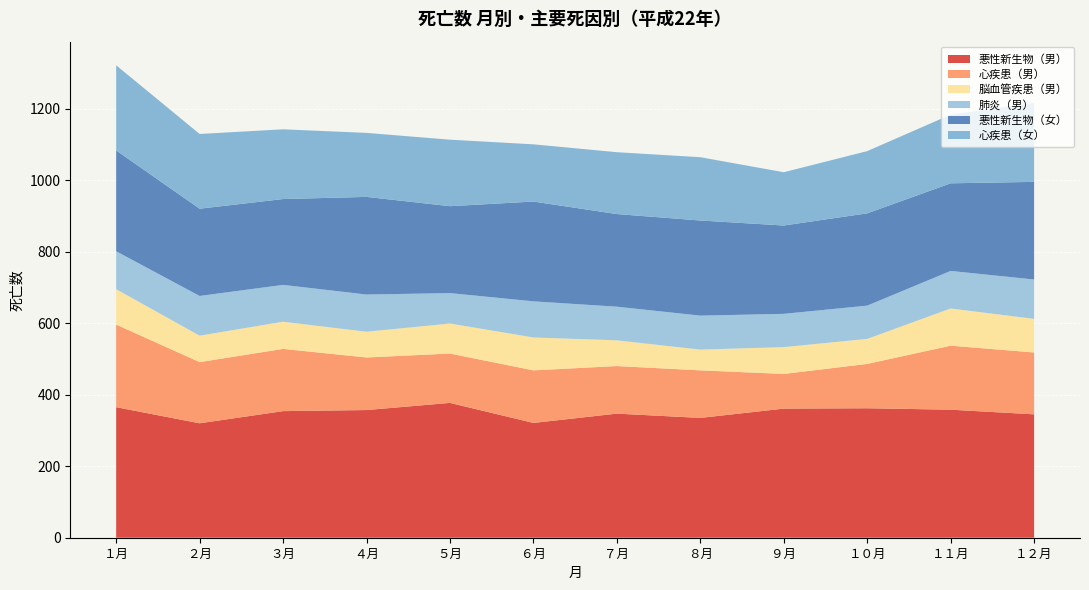

Reading left to right, what are all the values shown in this chart?

悪性新生物（男）: 365	320	354	357	377	321	347	335	361	362	358	345
心疾患（男）: 231	171	174	147	138	147	133	133	97	124	179	173
脳血管疾患（男）: 99	74	76	72	84	92	72	58	75	70	104	94
肺炎（男）: 106	111	103	104	85	101	94	95	93	93	105	110
悪性新生物（女）: 282	244	240	273	243	279	259	266	247	258	245	273
心疾患（女）: 238	209	195	179	186	160	173	177	149	174	192	221